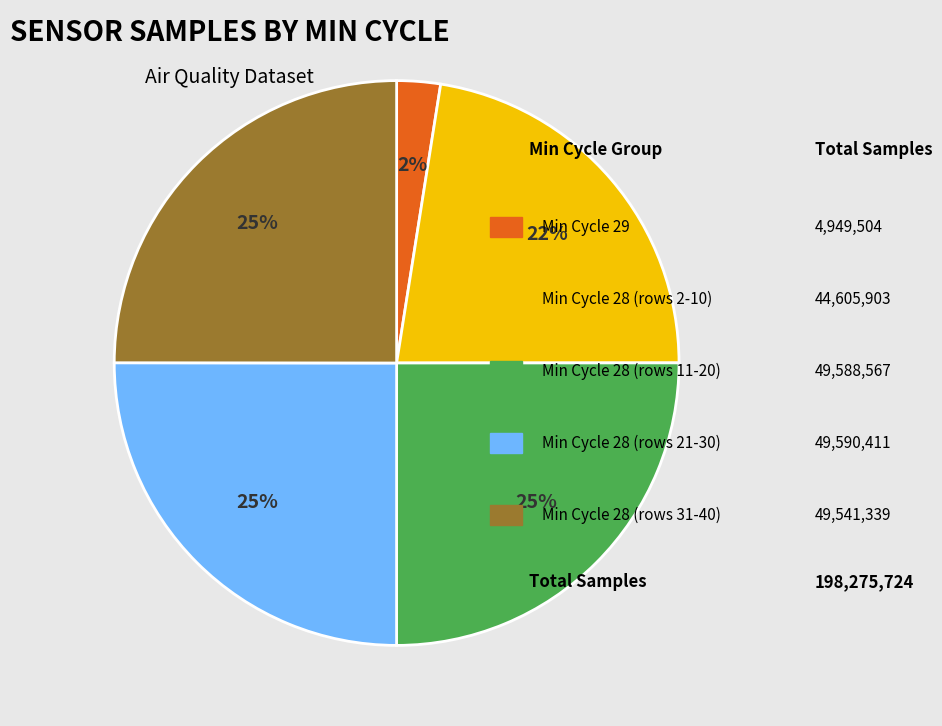

Does any single category account for the majority?

No